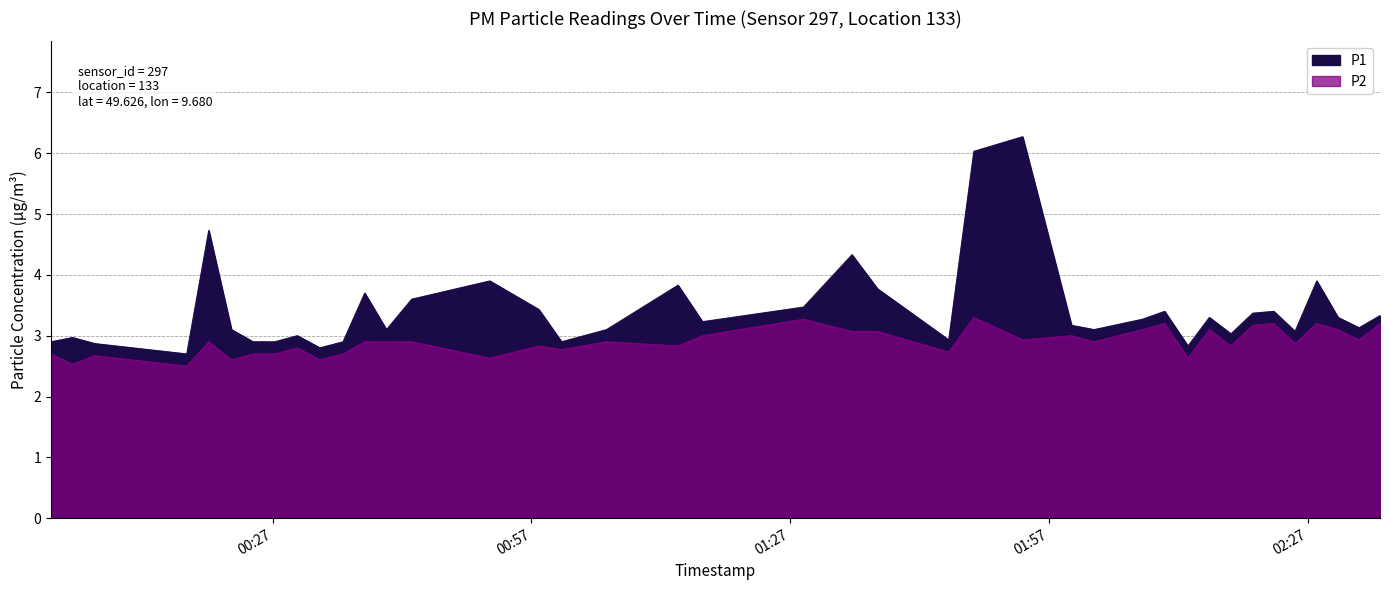

The P1 series shows 5.9 at 2022-09-03T02:10:24. True or false?

False